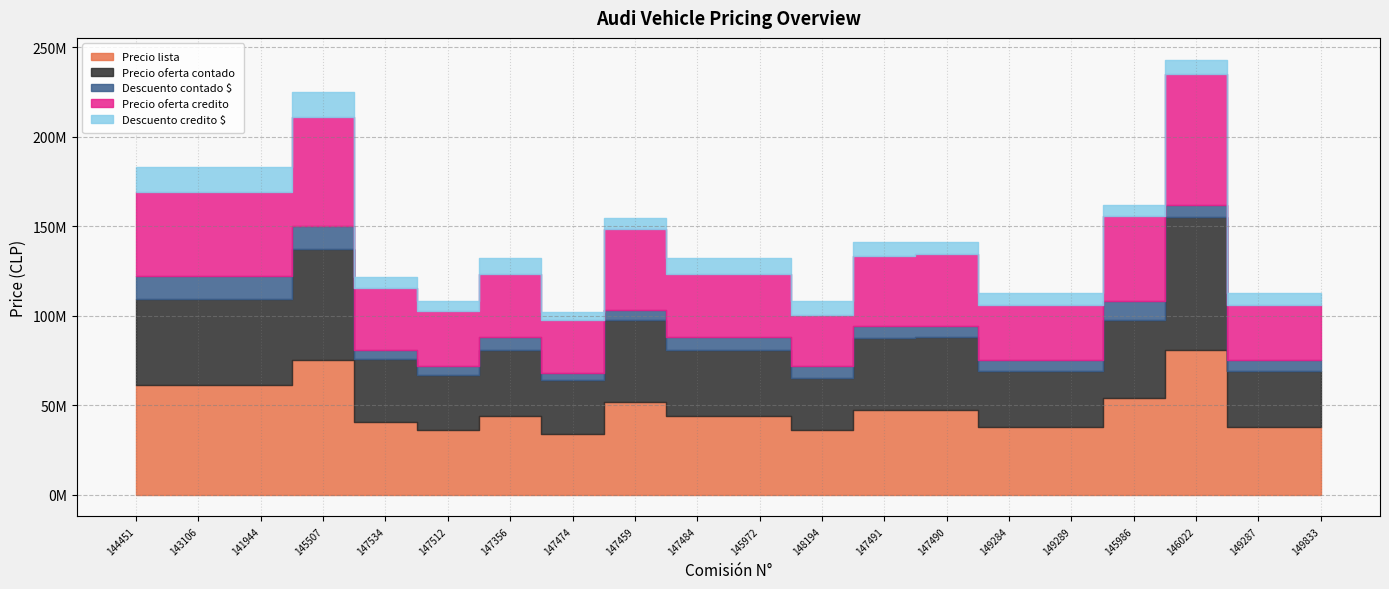

What is the sum of all Precio lista values?

966800000